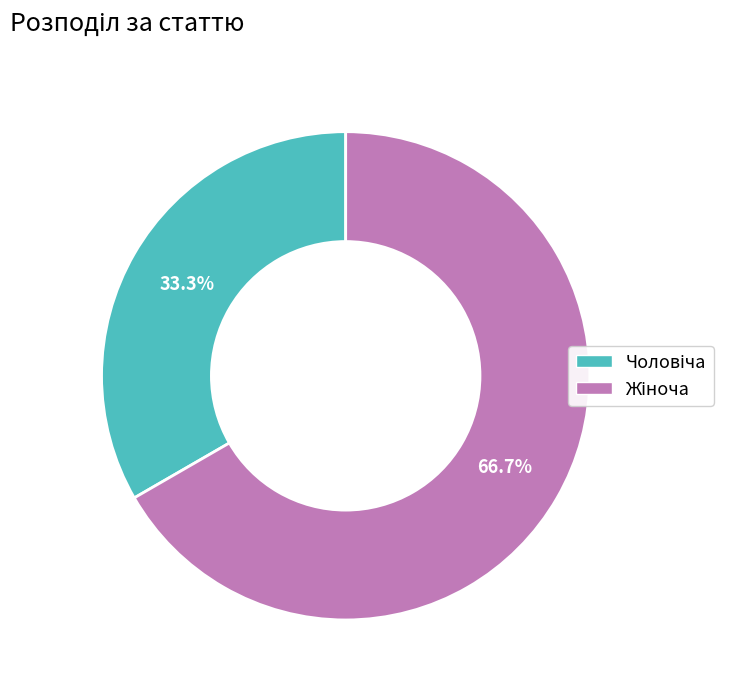

To the nearest percent, what percentage of the pie is Чоловіча?

33%